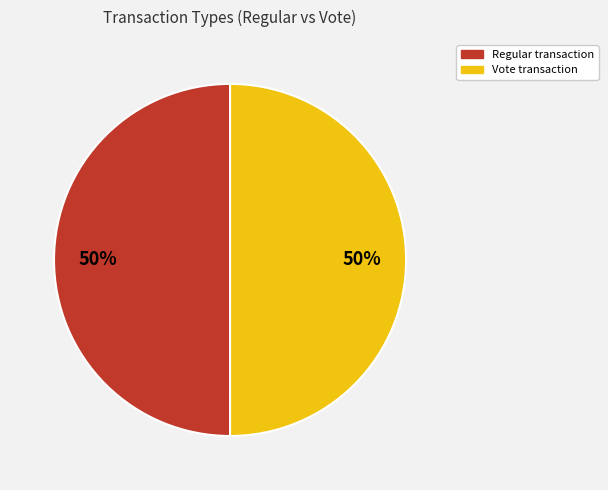

To the nearest percent, what portion does Regular represent?

50%